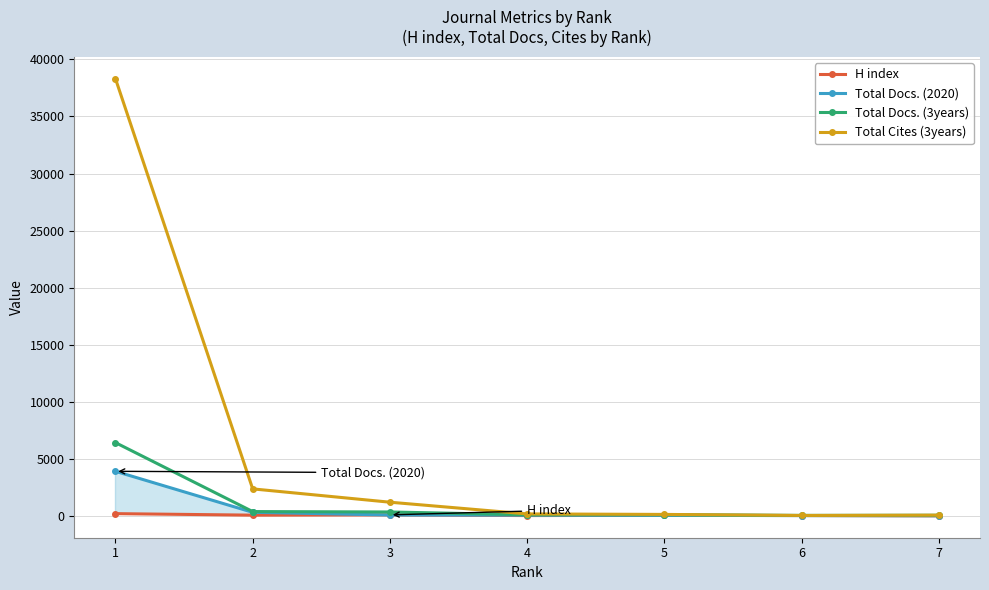

At which category is the sum across all series the highest?

1